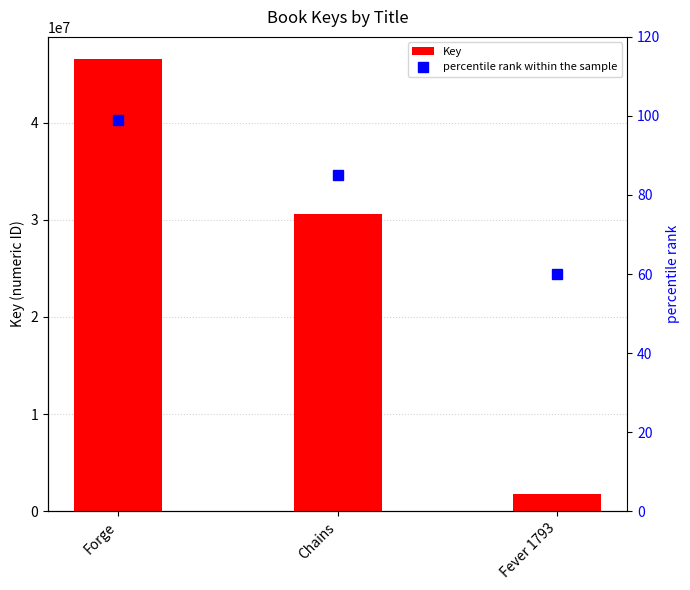

True or false: Key has a value of 2471416 at Fever 1793.

False